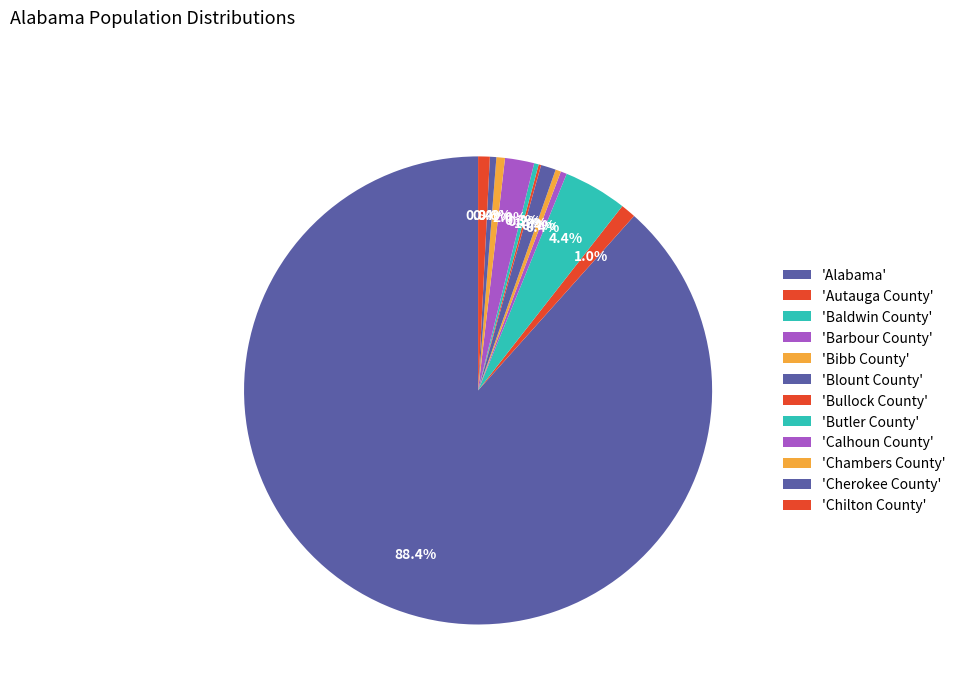

What is the majority slice?

Alabama